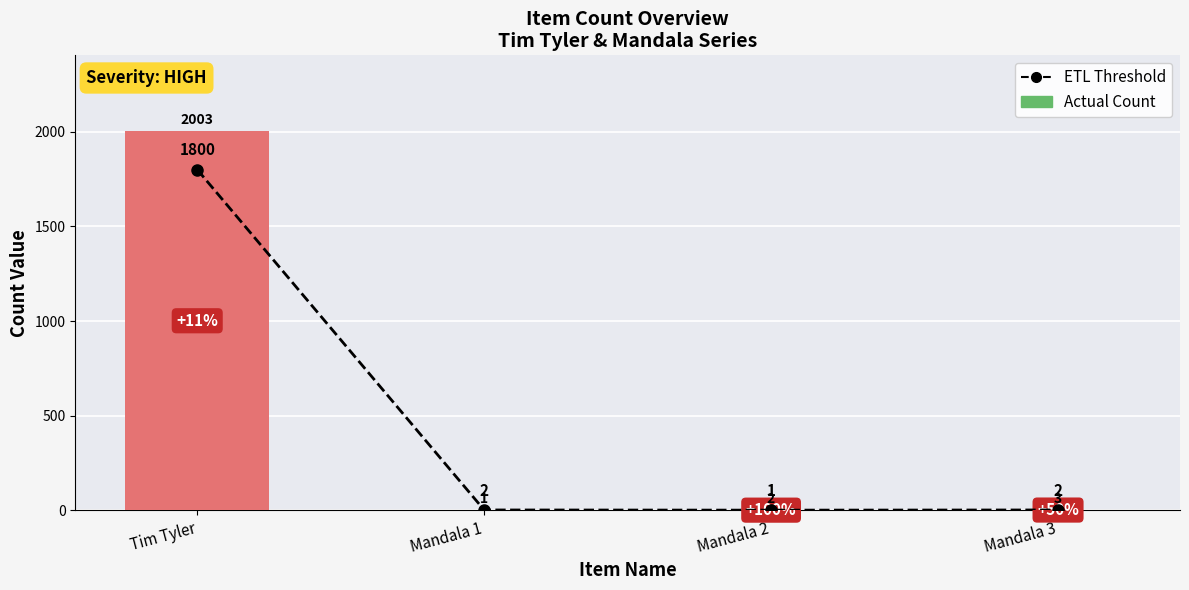

What is the total value across all series at Mandala 1?

3